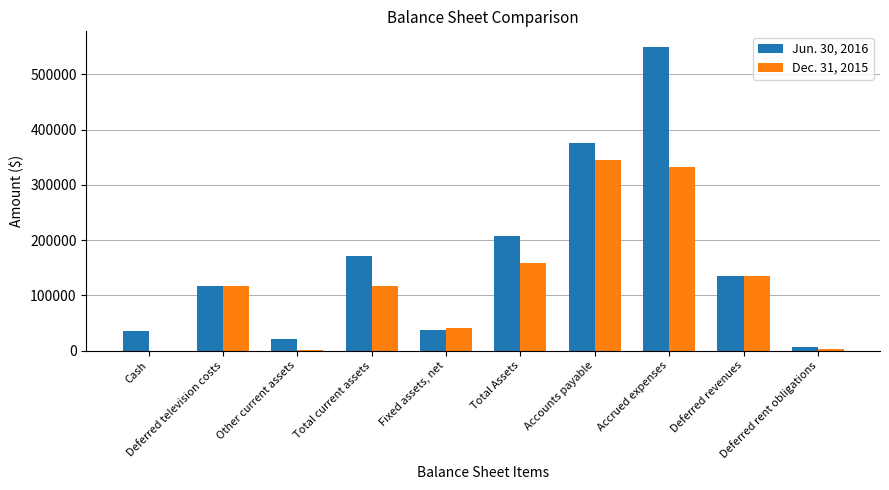

Are the bars horizontal?

No